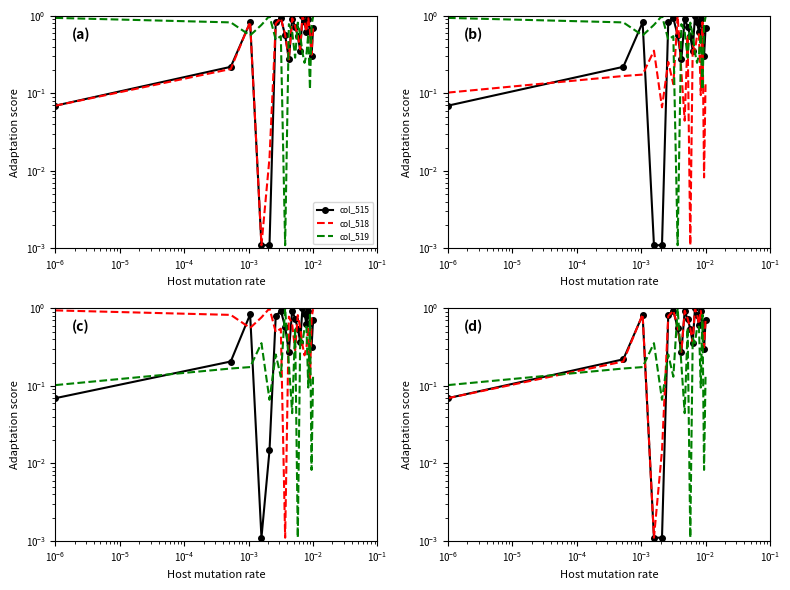

True or false: col_518 has more than 0 interior local peaks.

True